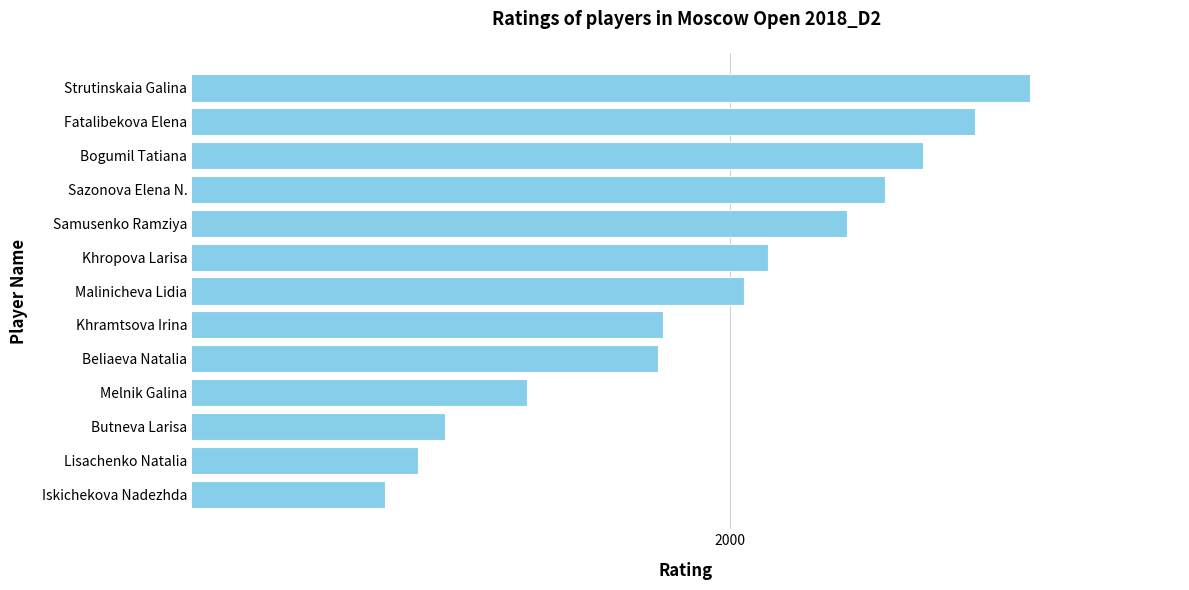

At which category does the chart reach its minimum across all series?

Iskichekova Nadezhda